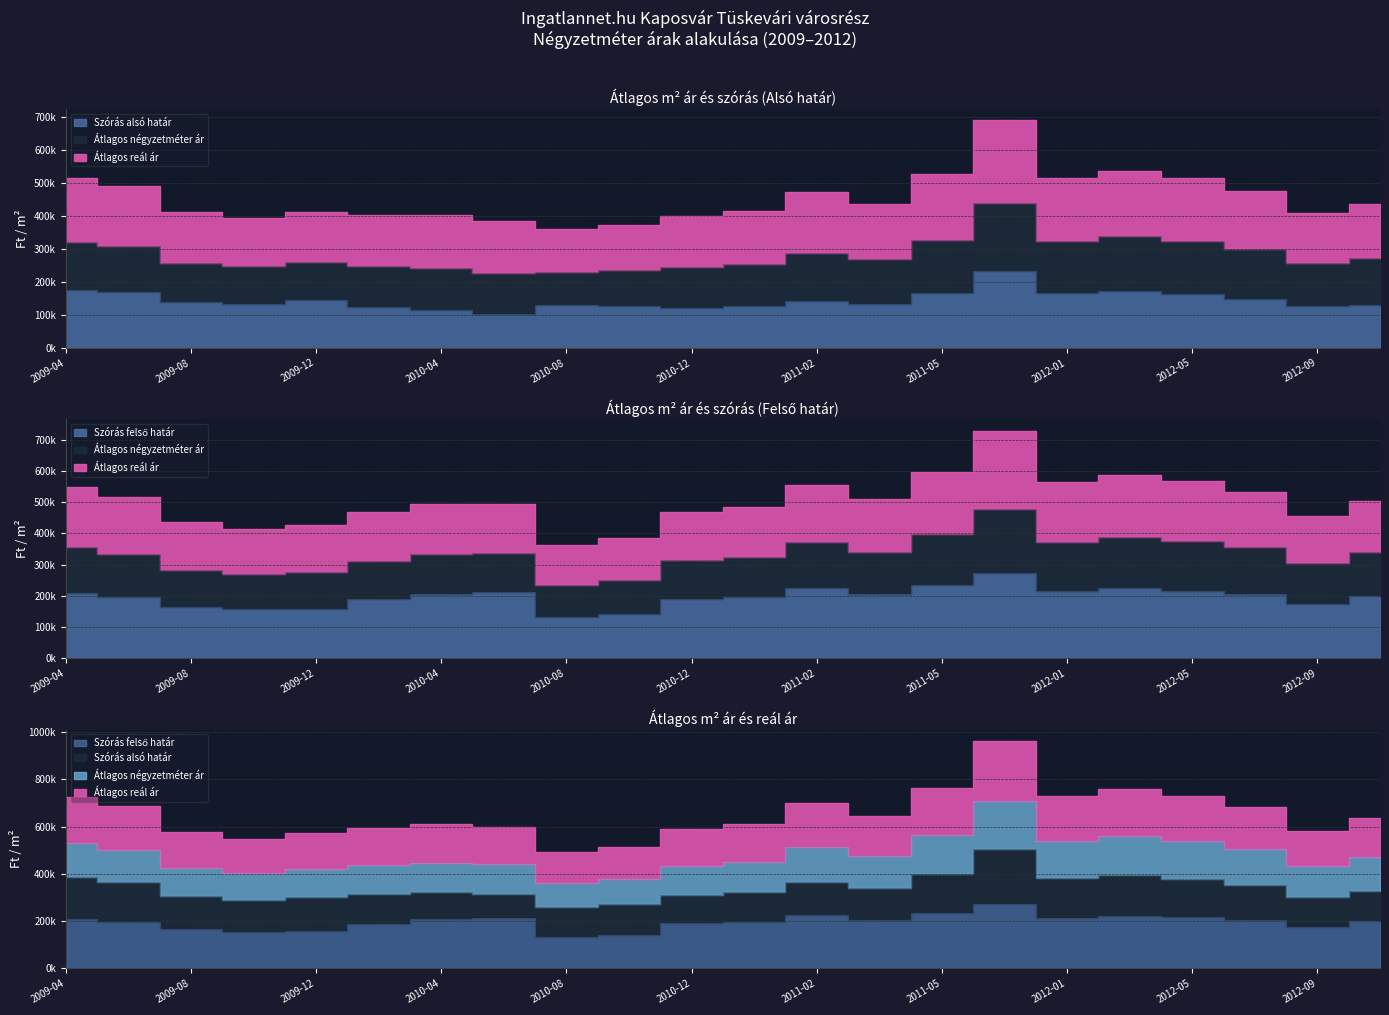

What is the total value across all series at 2010-08?

882291